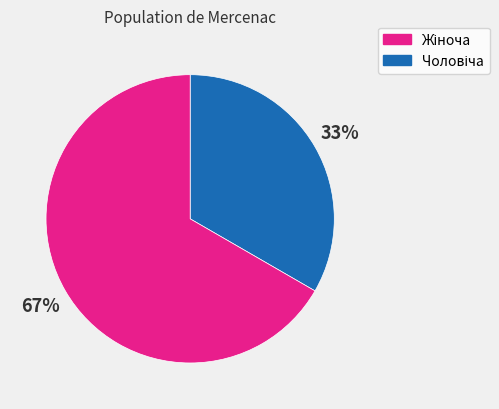

Is there any slice that represents more than half of the pie?

Yes